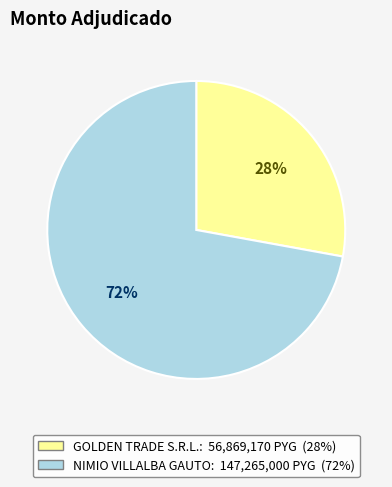

The GOLDEN TRADE S.R.L. slice represents 28% of the pie. True or false?

True